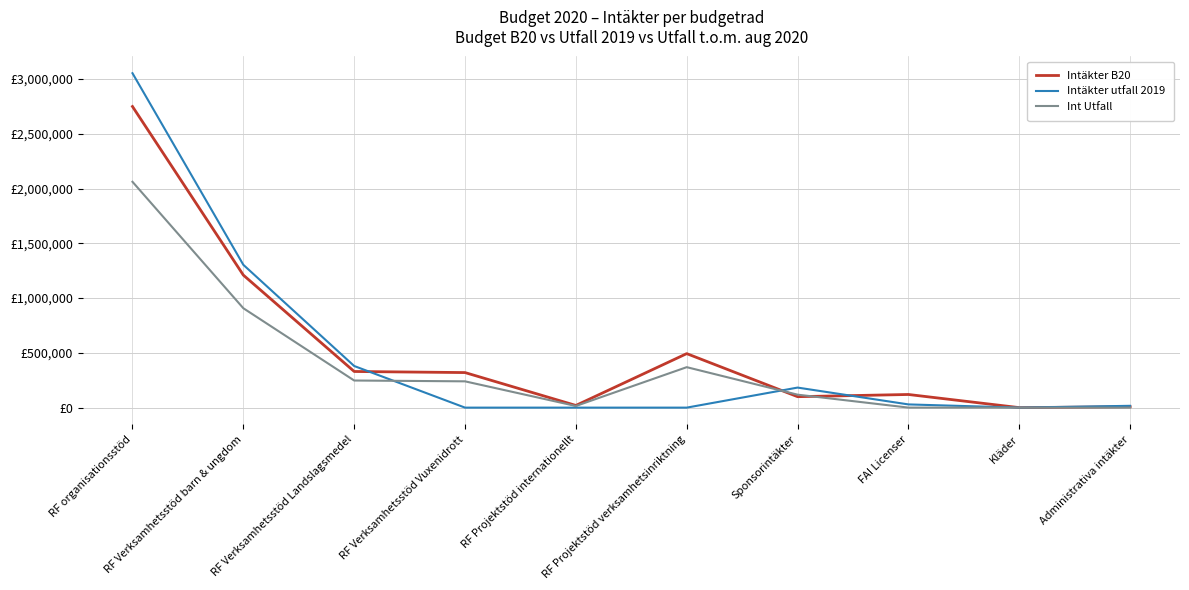

Reading left to right, what are all the values shown in this chart?

Intäkter B20: 2749000	1210000	330000	320000	20000	493000	100000	120000	0	8000
Intäkter utfall 2019: 3053000	1304000	380000	0	0	0	183000	29340	0	16550
Int Utfall: 2061750	907500	247500	240000	15000	369375	118333	300	0	5